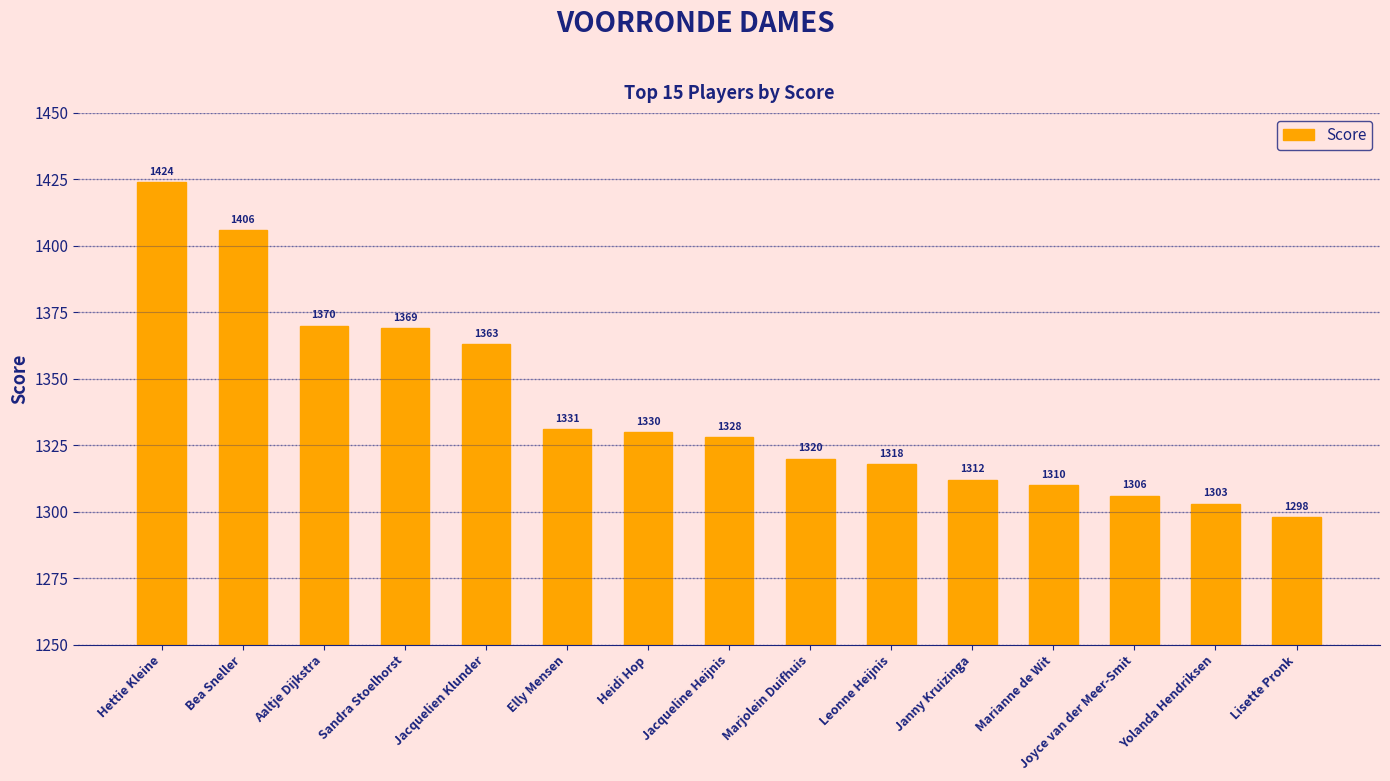

What is the difference between the maximum and second lowest values?

121